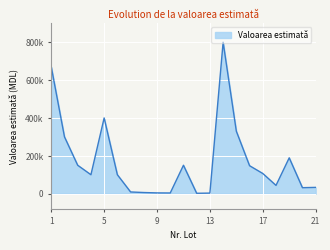

Does the chart have visible grid lines?

Yes